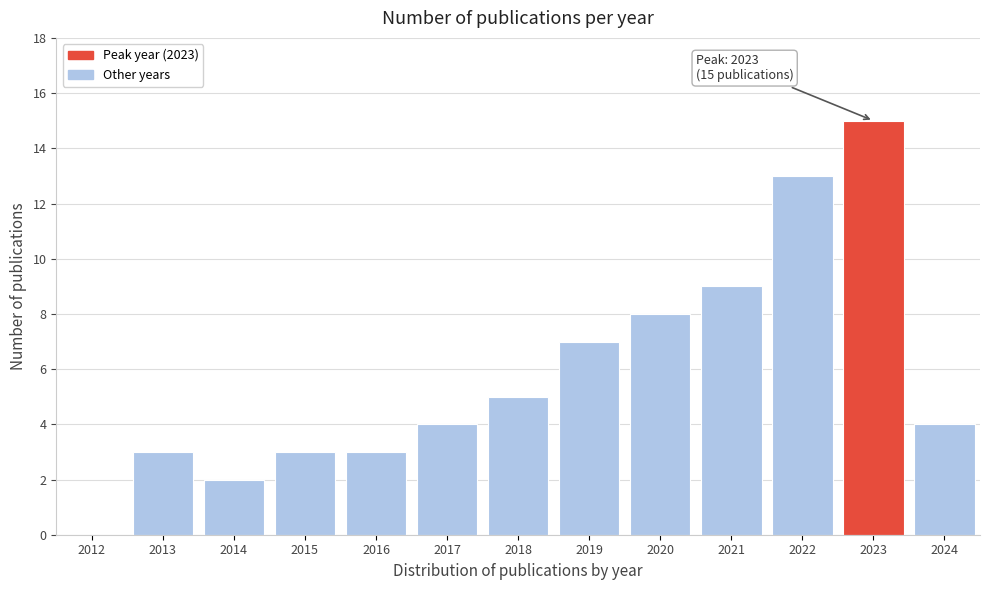

Reading right to left, list all the values displayed in this chart.

2024=4	2023=15	2022=13	2021=9	2020=8	2019=7	2018=5	2017=4	2016=3	2015=3	2014=2	2013=3	2012=0